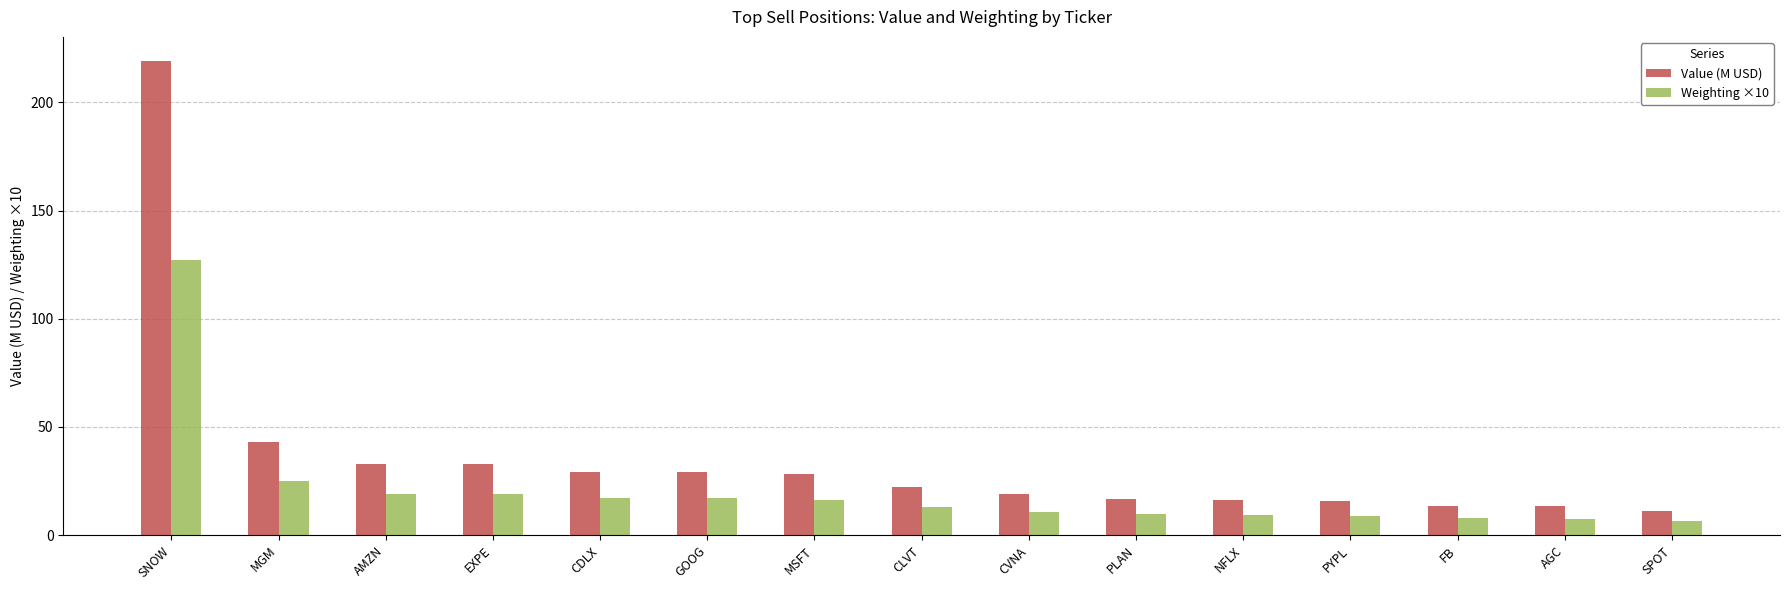

What is the maximum value shown in the chart?

219.3